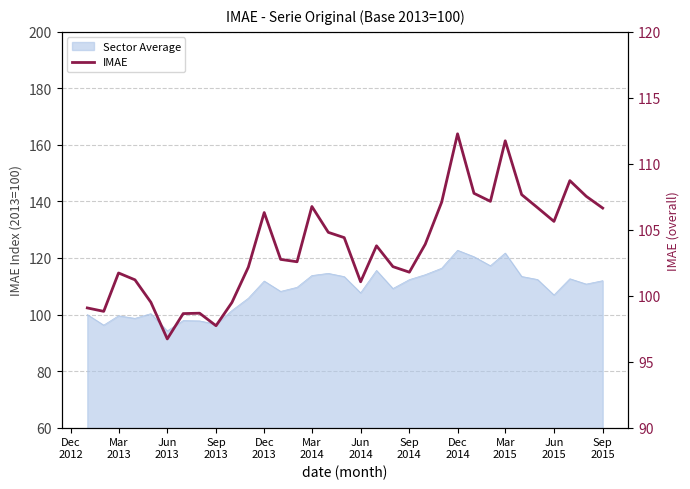

How many interior local peaks (higher than both neighbors) does the data have?

8